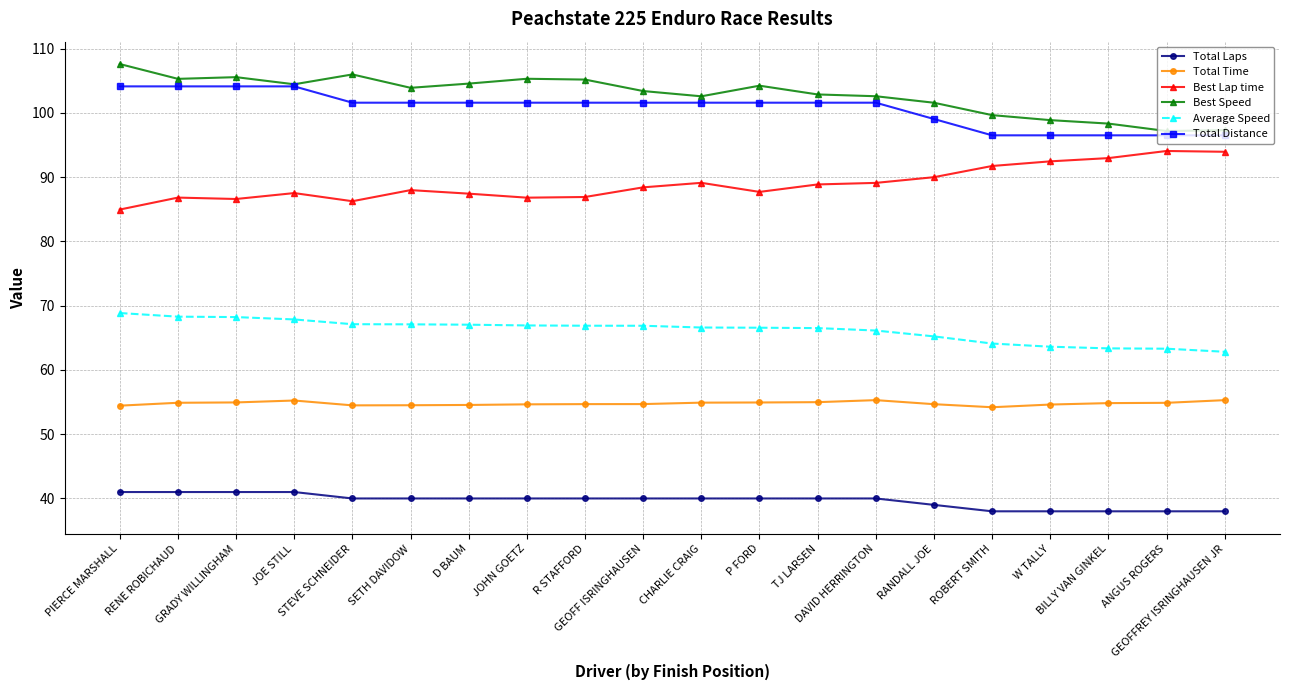

True or false: Best Lap time has more than 1 interior local peaks.

True